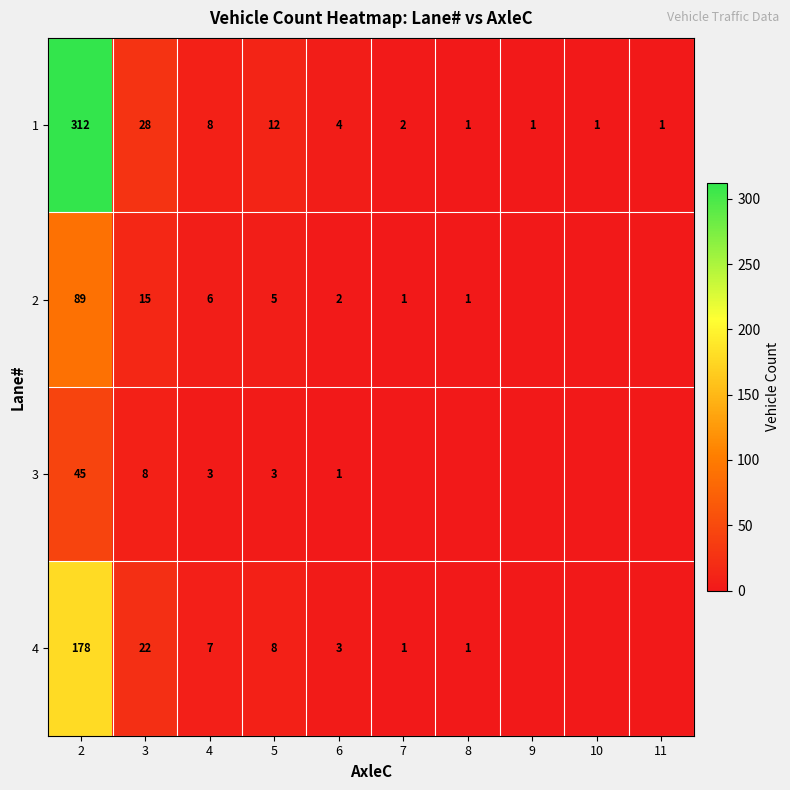

The value of 1 at 6 is 2. True or false?

False